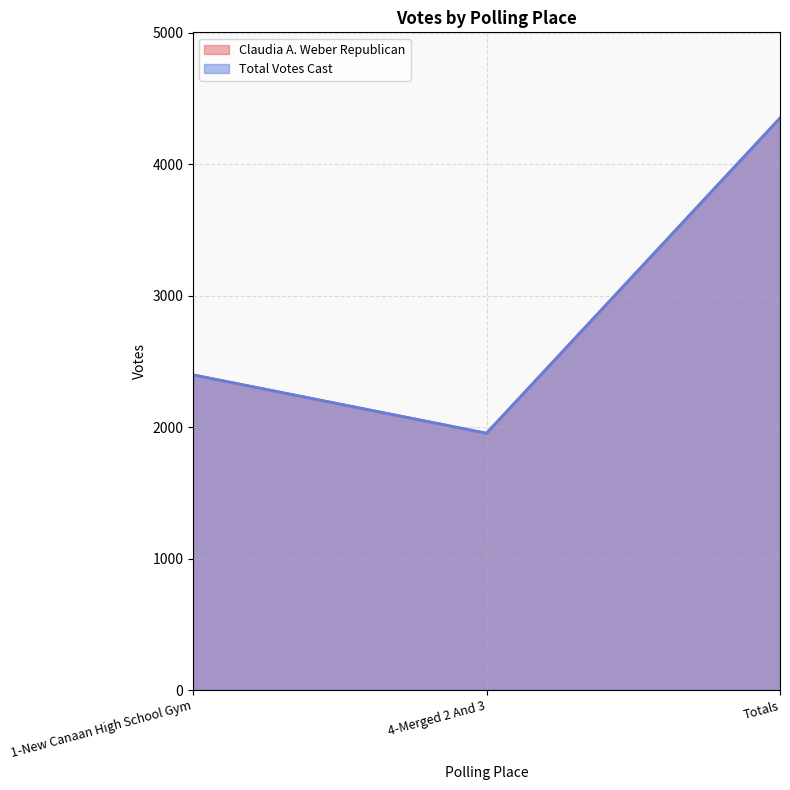

At how many categories does at least one series exceed 4162?

1